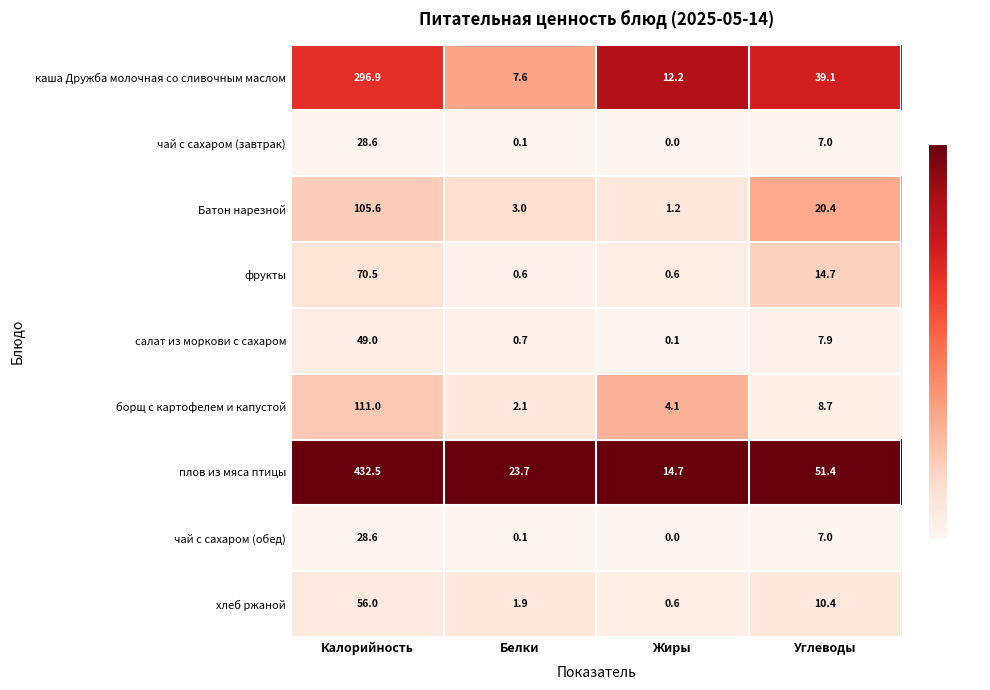

What is the average value of the плов из мяса птицы series?

130.6